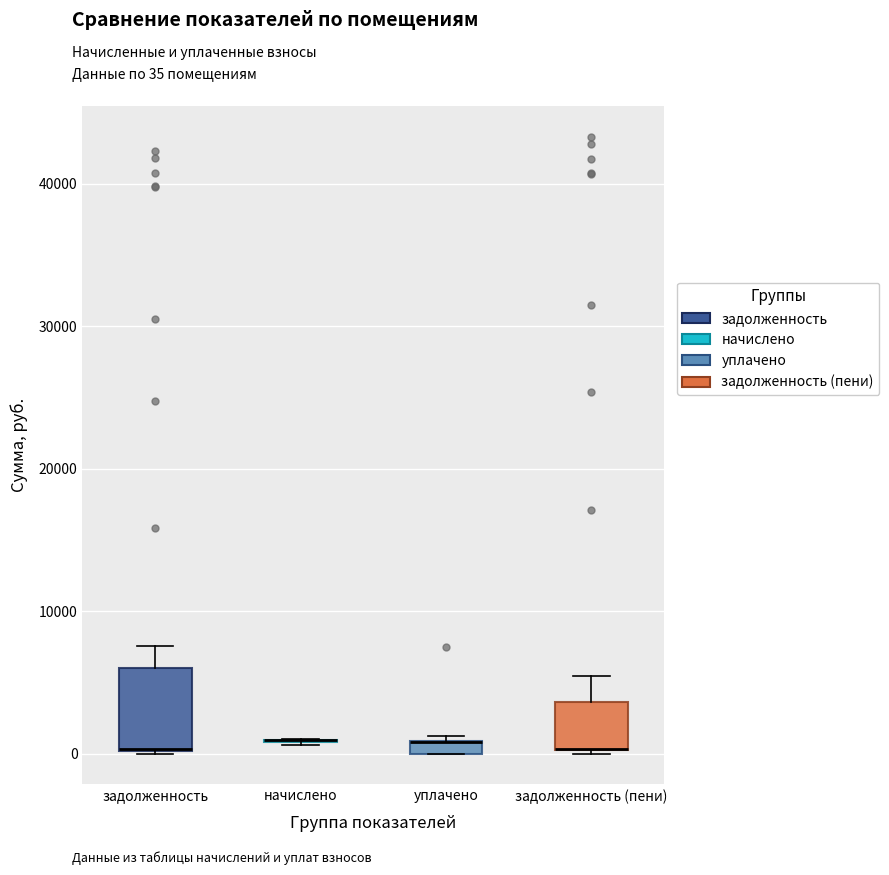

Where does the upper whisker of the box for задолженность end on the y-axis? The values are not printed on the chart, so give them approximately, as read against the axis.

8000